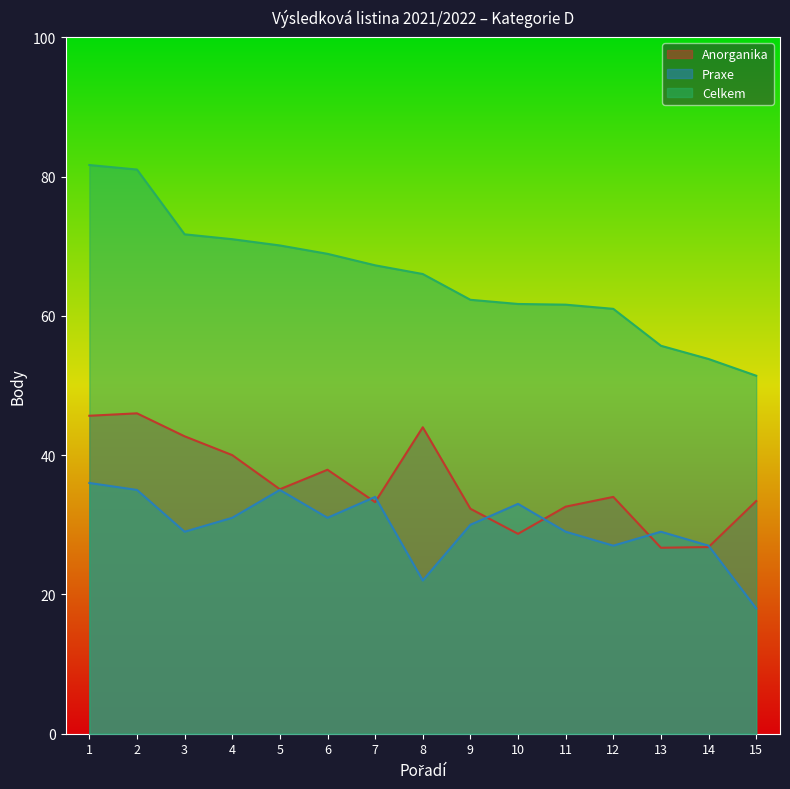

At 9, list the series in order from largest to smallest.

Celkem, Anorganika, Praxe